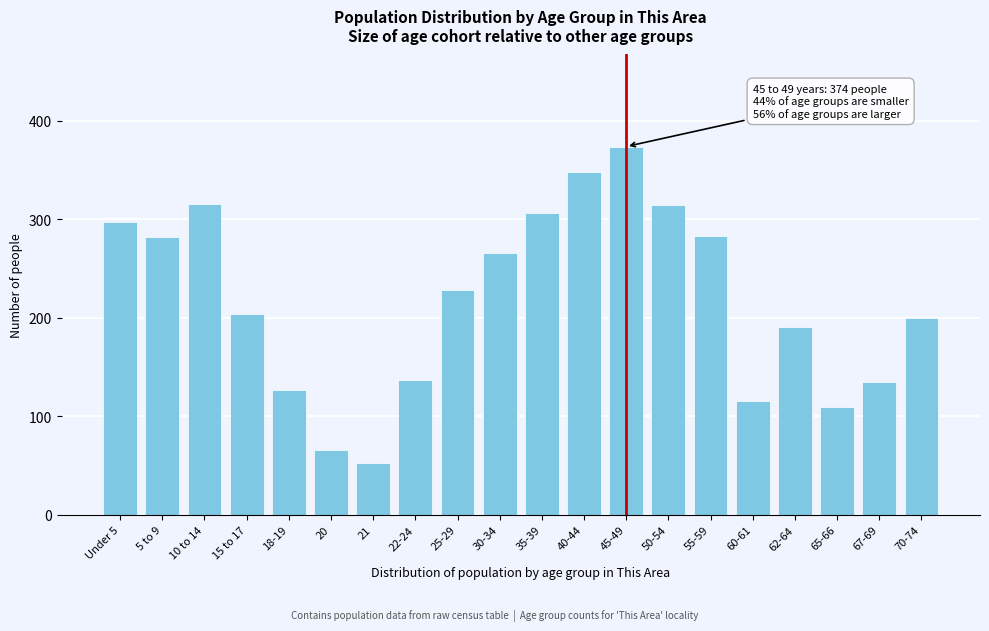

The value at 18-19 is 215. True or false?

False